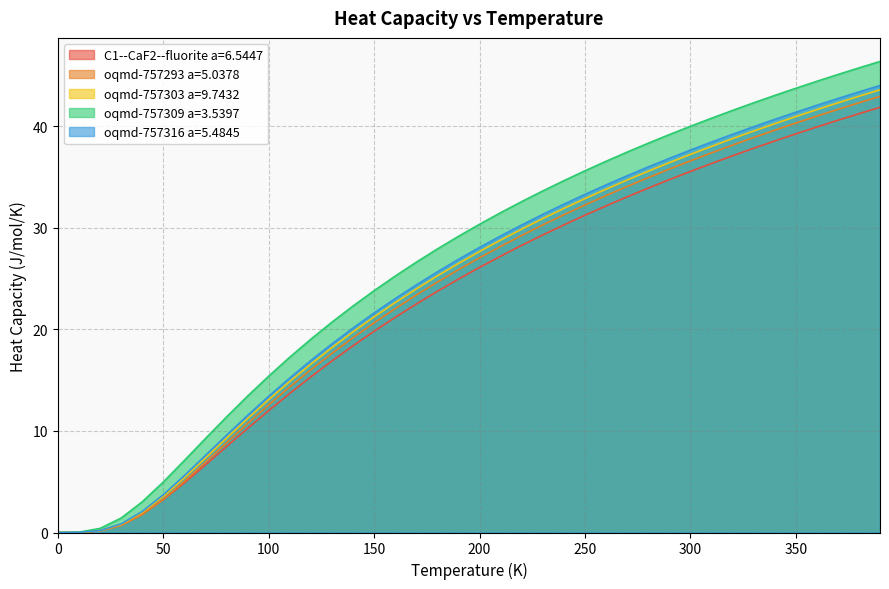

What is the difference between the oqmd-757309 a=3.5397 values at 18 and 35?

15.8